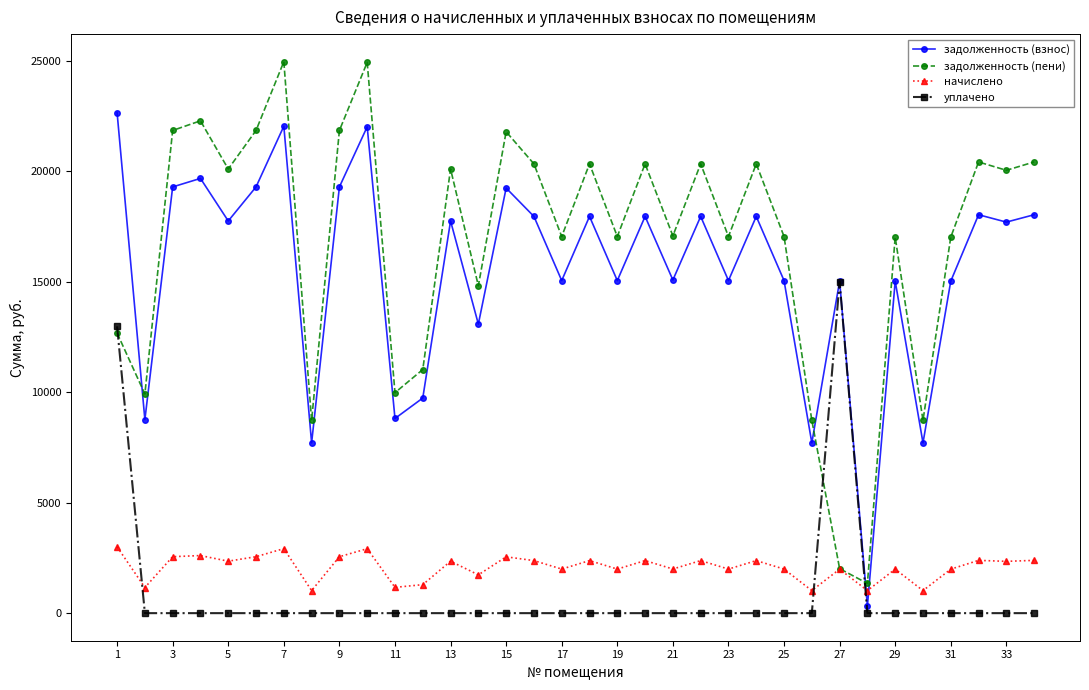

How many intersections are there between задолженность (взнос) and задолженность (пени)?

3